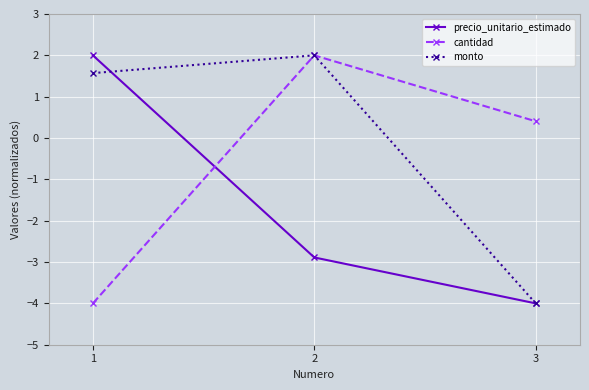

Count the precio_unitario_estimado values in the range -4 to 2.

3